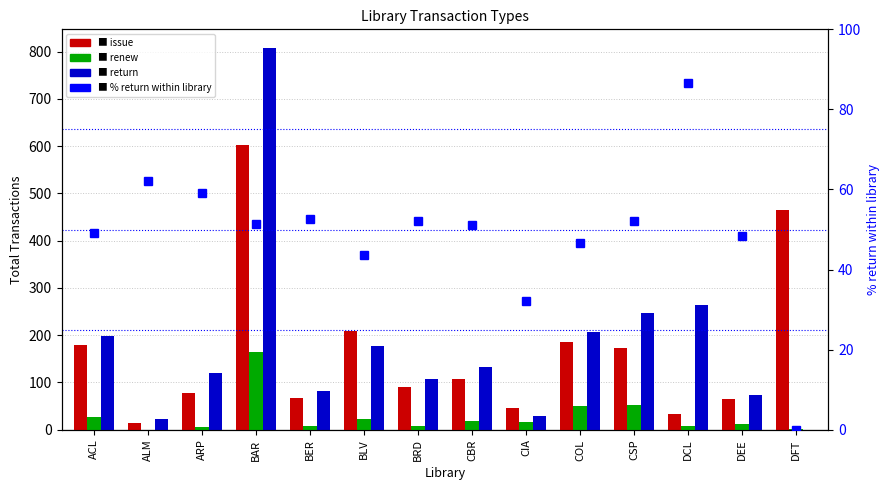

How many data points does each series have?

14